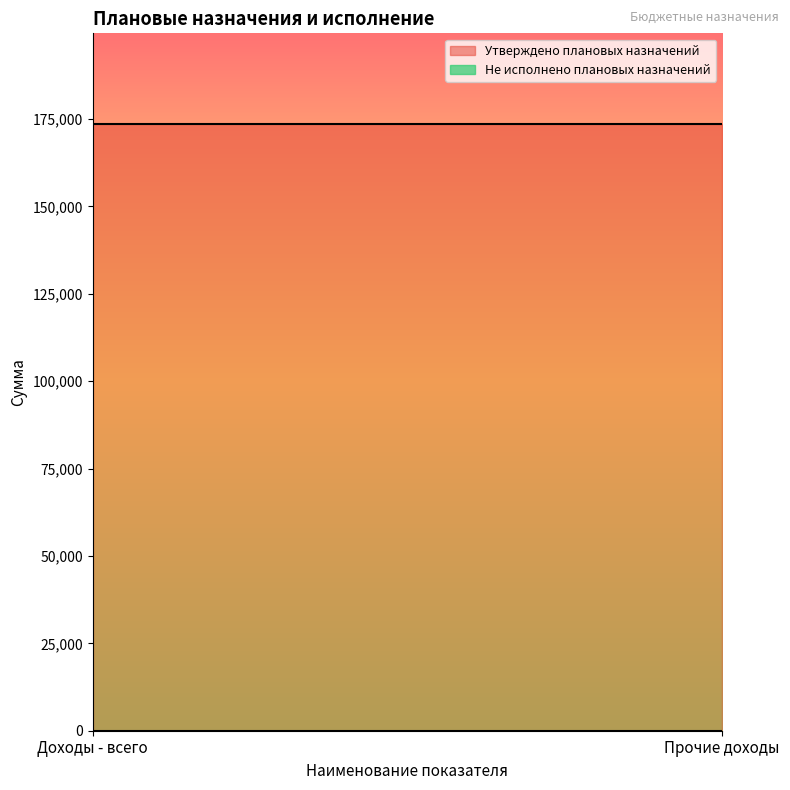

Does the chart display data point markers on the line(s)?

No